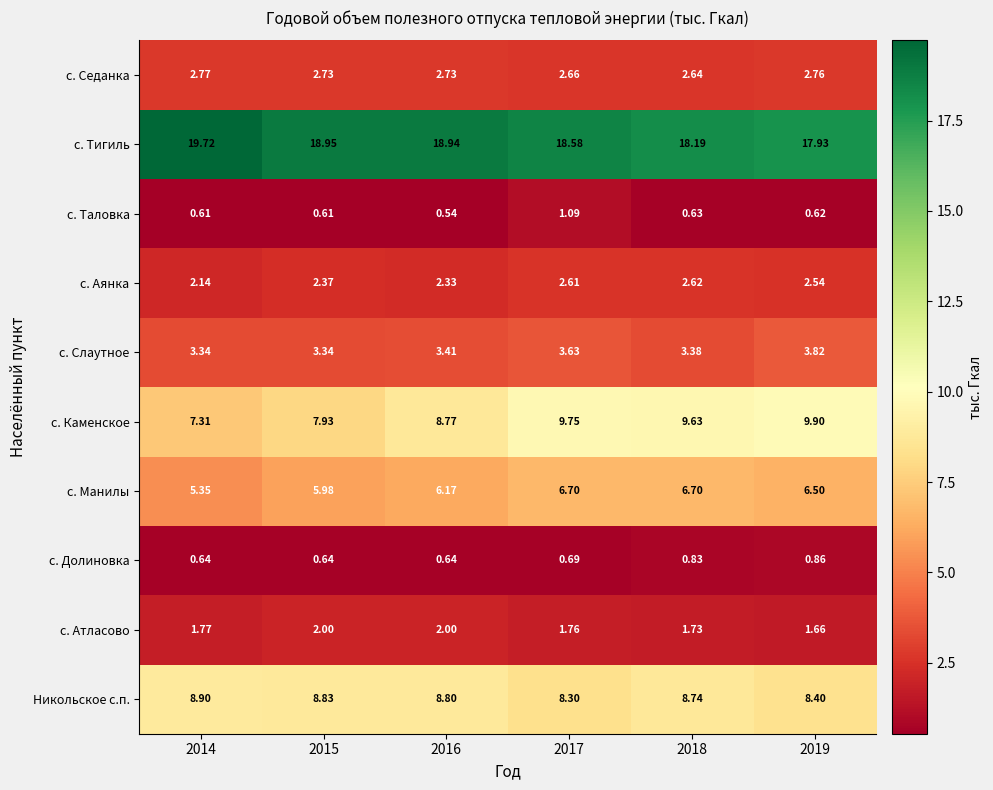

Which series has the largest total across all categories?

с. Тигиль